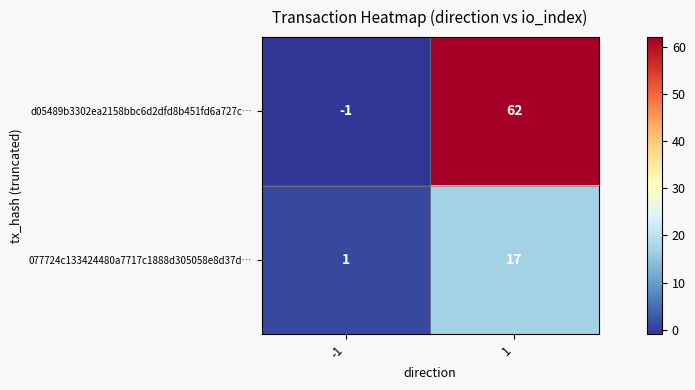

Count the number of categories in the chart.

2